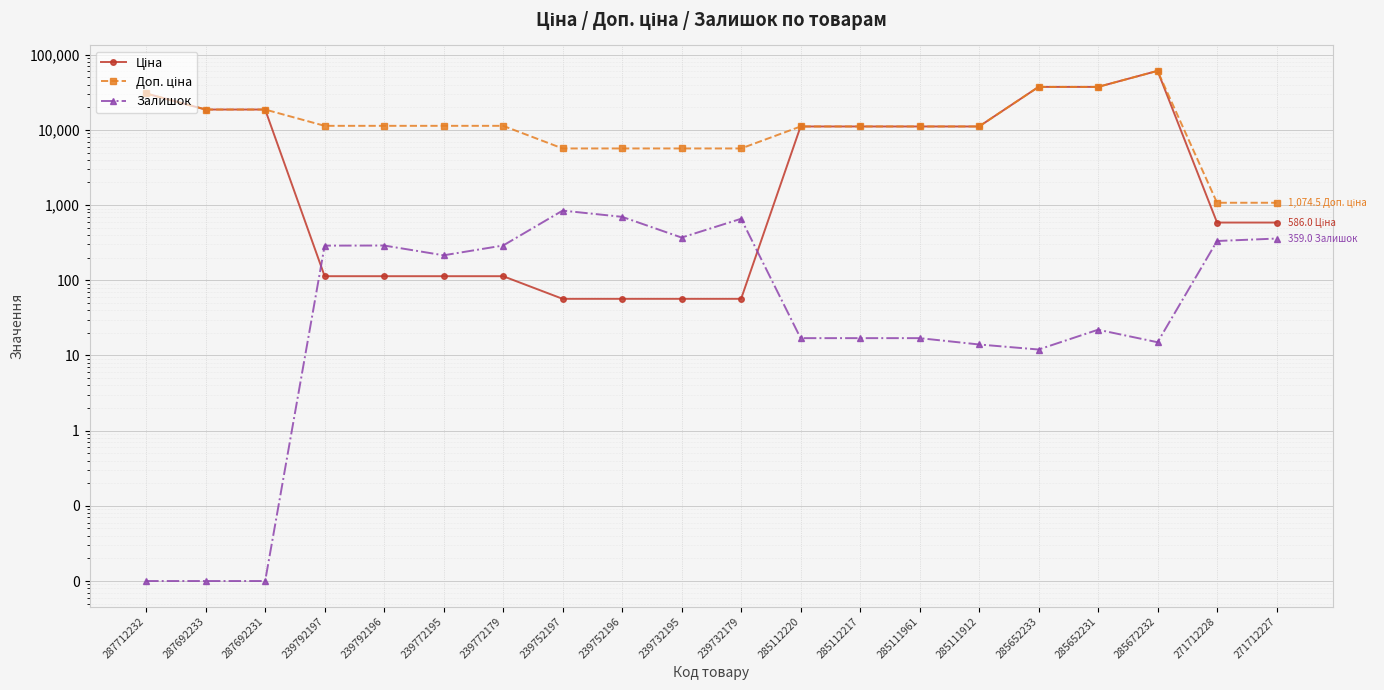

What is the label of the 3rd point from the right?

285672232